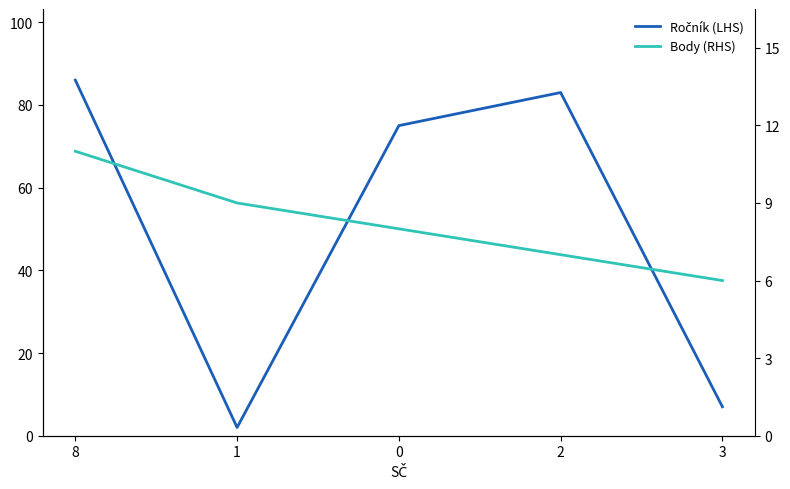

After their last crossing, which series has the higher values: Ročník (LHS) or Body (RHS)?

Ročník (LHS)